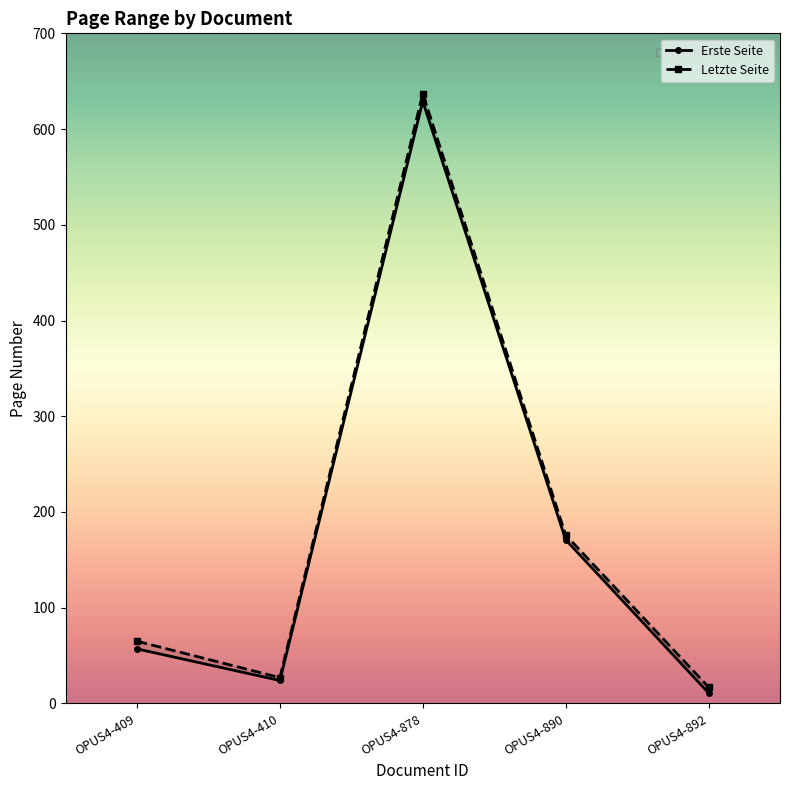

Rank the series by their maximum value, from lowest to highest.

Erste Seite, Letzte Seite